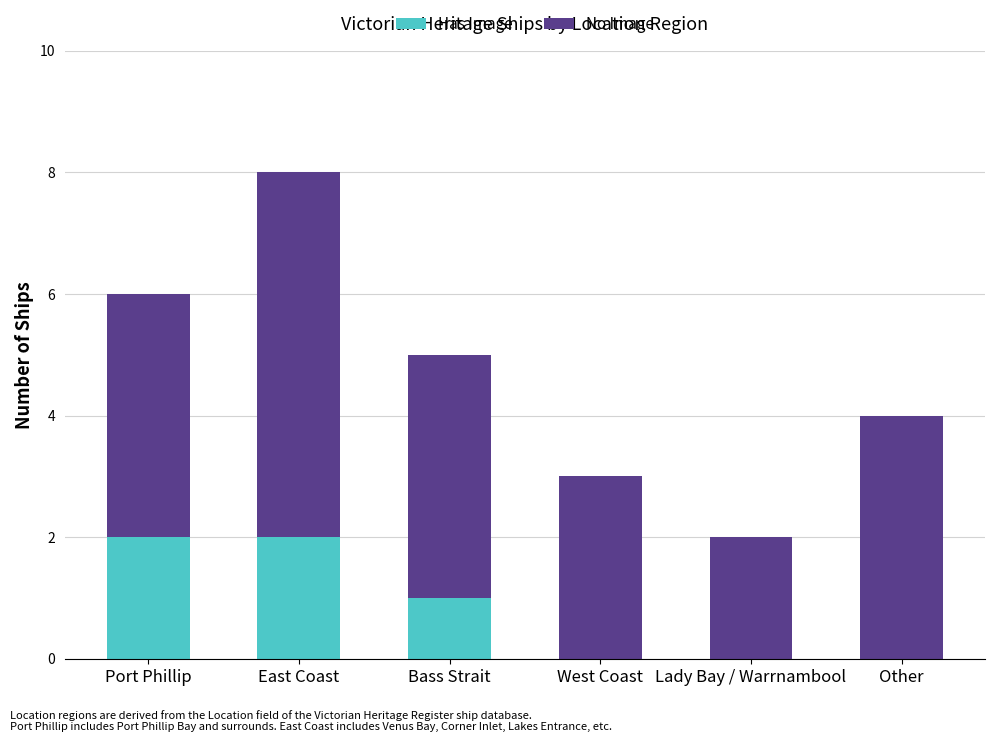

Count the number of data series in this chart.

2